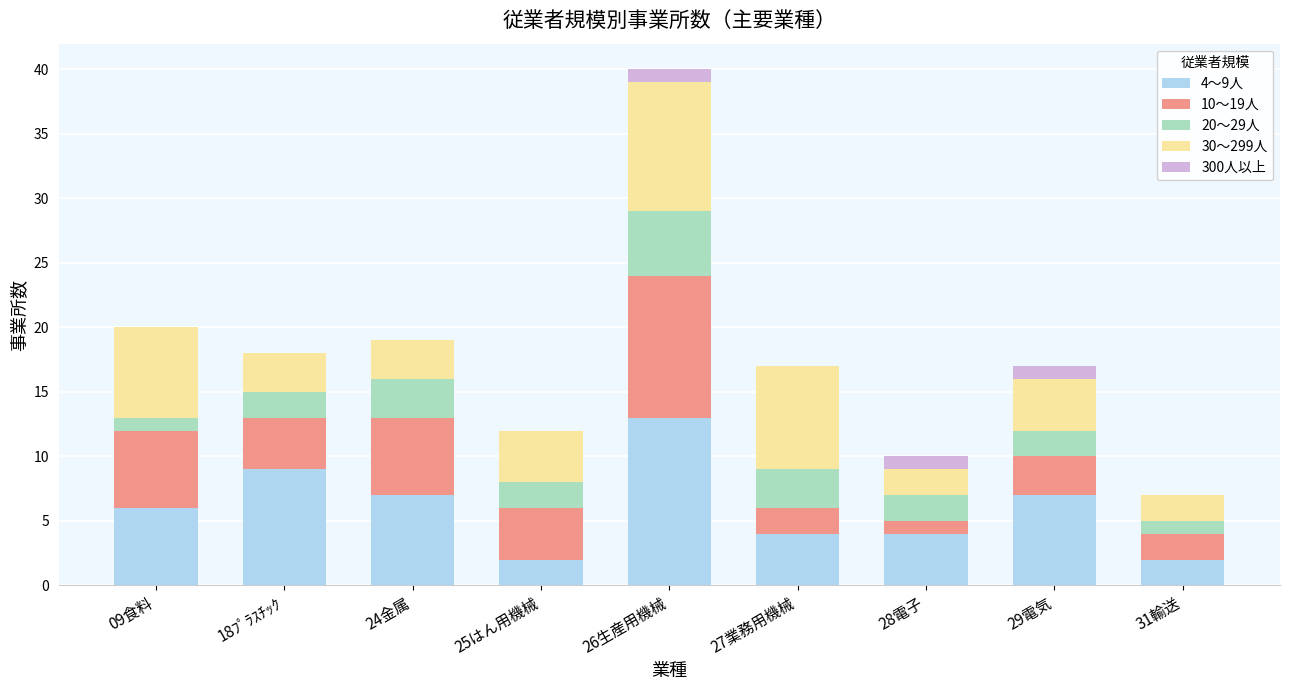

Does the chart contain stacked bars?

Yes